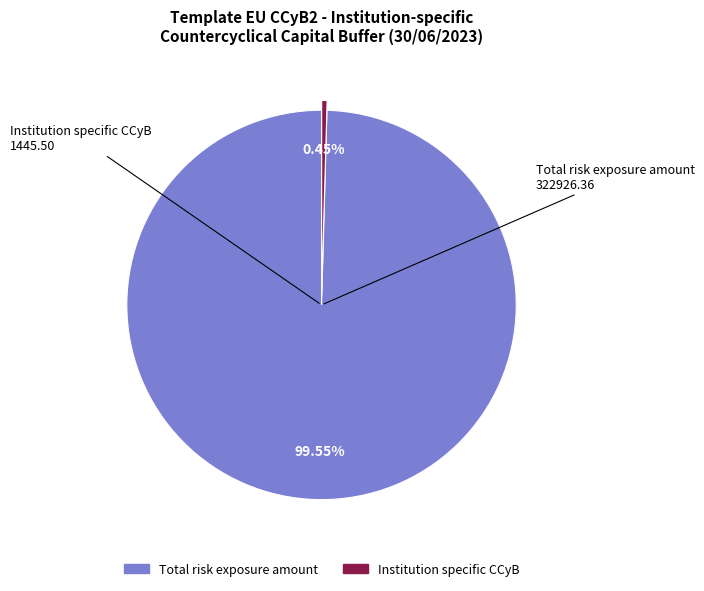

Is there a majority slice in this chart?

Yes